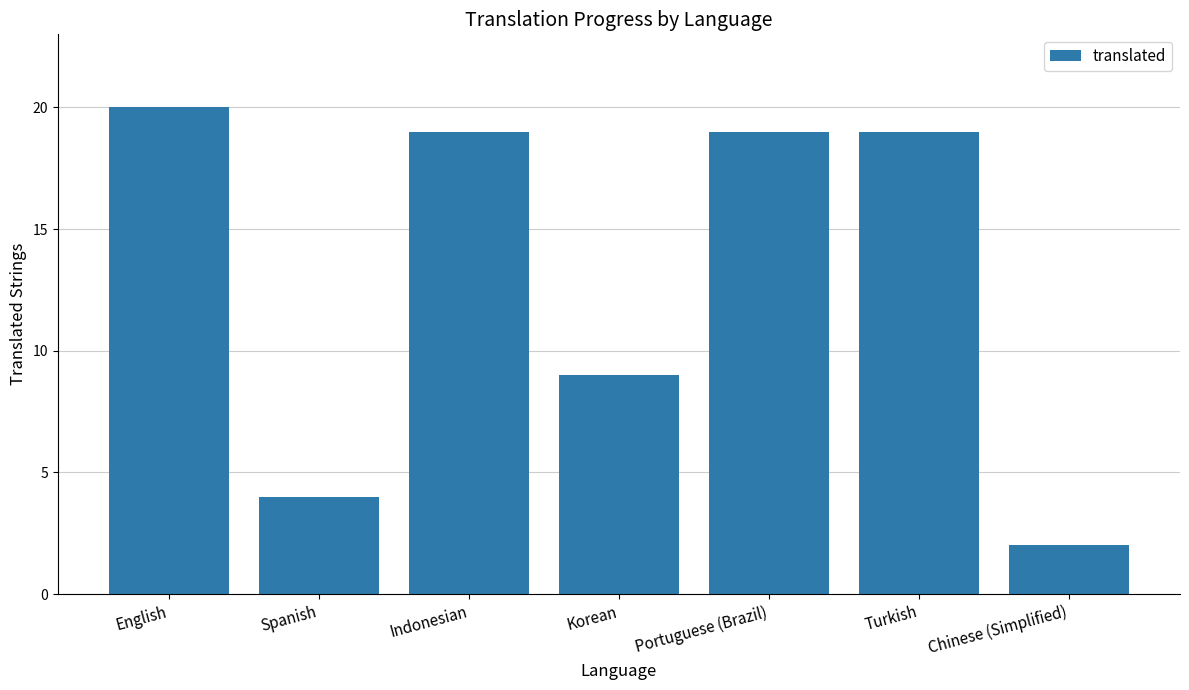

The value at Korean is 3. True or false?

False